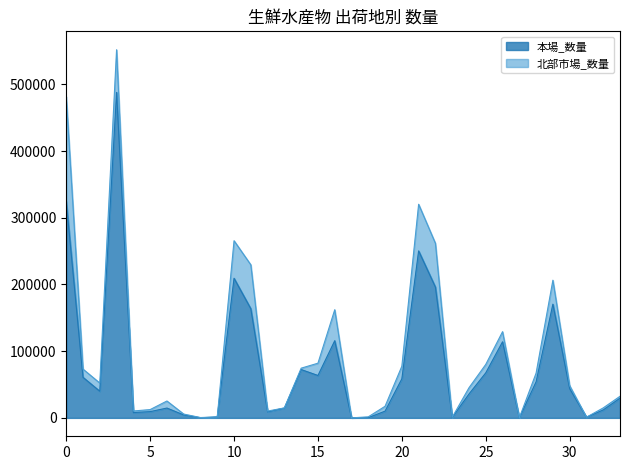

Reading right to left, list all the values displayed in this chart.

29483	11856	996	43872	170502	54117	0	114083	67489	35807	450	196100	250376	58536	10111	297	15	115680	63549	72429	14783	9084	163644	209331	1428	119	4403	14713	9364	7946	488035	39945	60792	324660